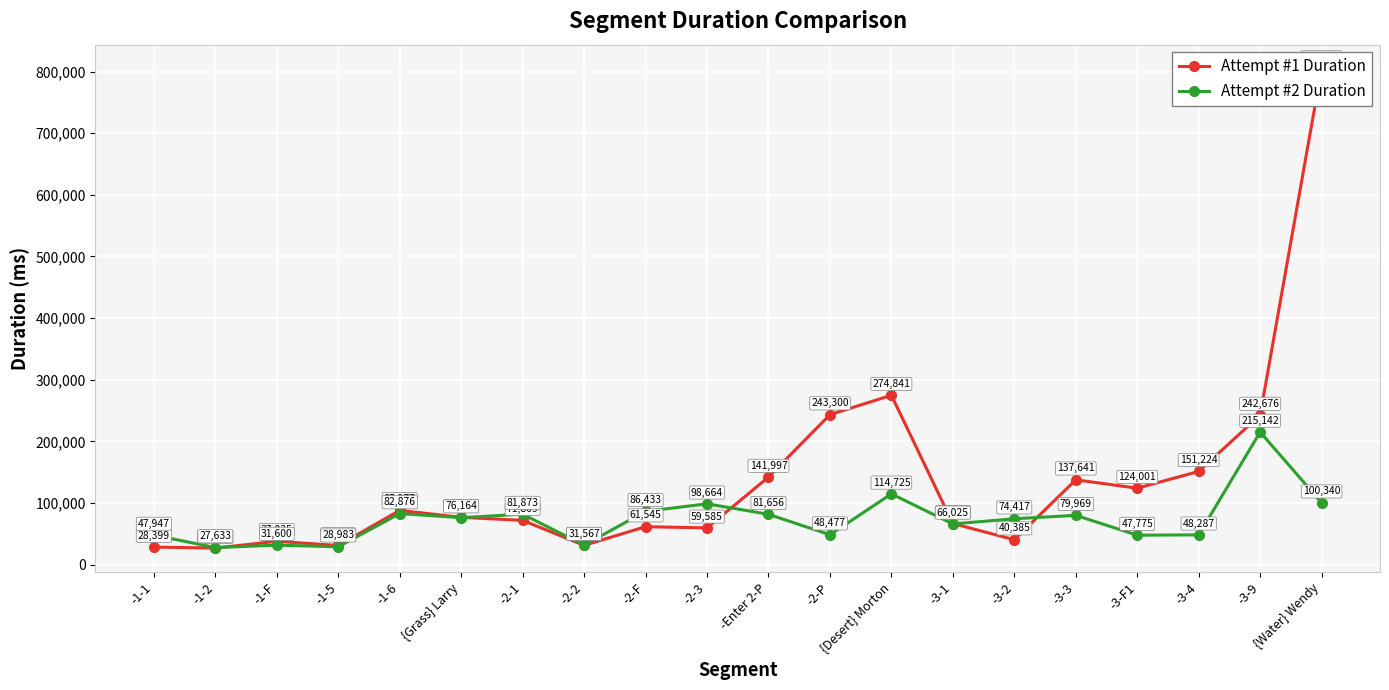

Read the Attempt #2 Duration value at -2-2, to the nearest 10.

31570